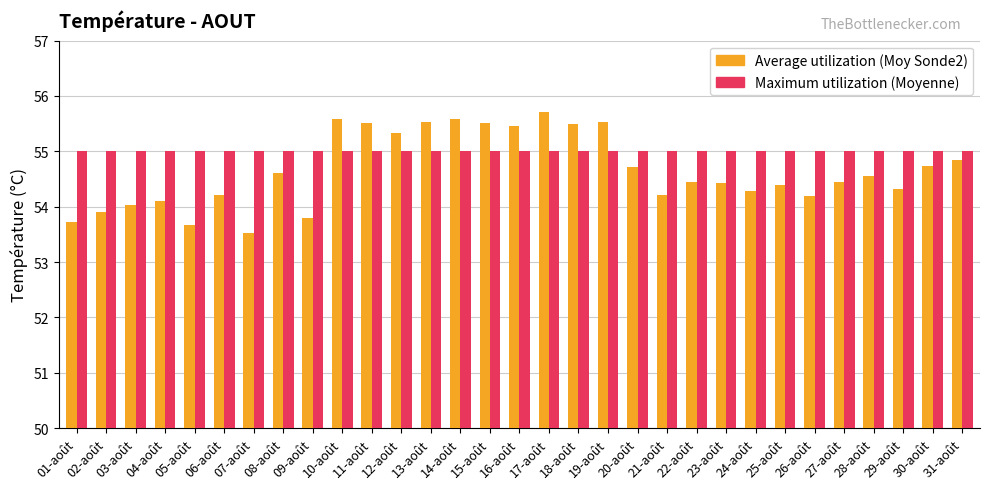

Reading right to left, extract all data points from this chart.

Average utilization: 54.8	54.7	54.3	54.6	54.4	54.2	54.4	54.3	54.4	54.4	54.2	54.7	55.5	55.5	55.7	55.5	55.5	55.6	55.5	55.3	55.5	55.6	53.8	54.6	53.5	54.2	53.7	54.1	54.0	53.9	53.7
Maximum utilization: 55.0	55.0	55.0	55.0	55.0	55.0	55.0	55.0	55.0	55.0	55.0	55.0	55.0	55.0	55.0	55.0	55.0	55.0	55.0	55.0	55.0	55.0	55.0	55.0	55.0	55.0	55.0	55.0	55.0	55.0	55.0